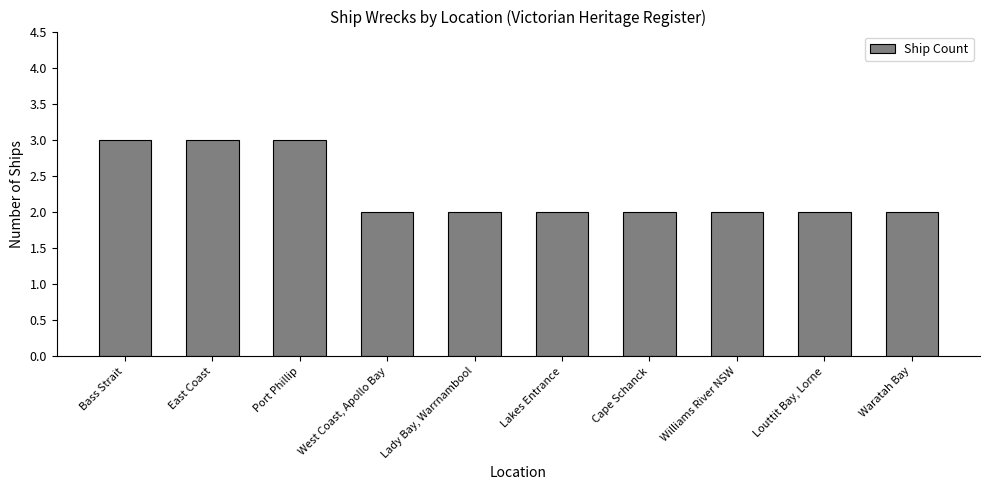

What is the ratio of the value at Williams River NSW to the value at Cape Schanck?

1.0